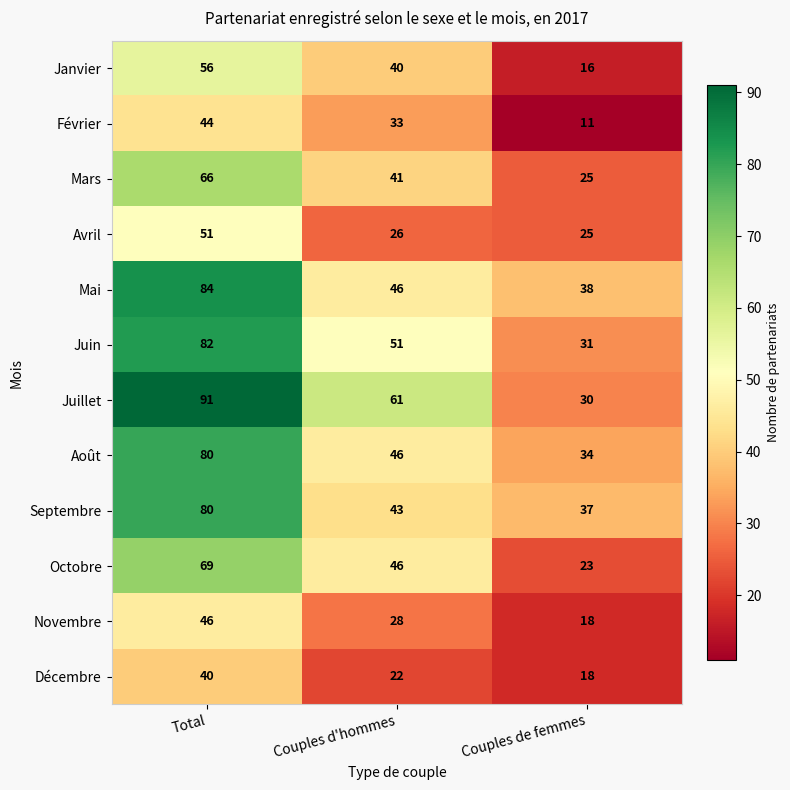

At which category does the chart reach its minimum across all series?

Couples de femmes